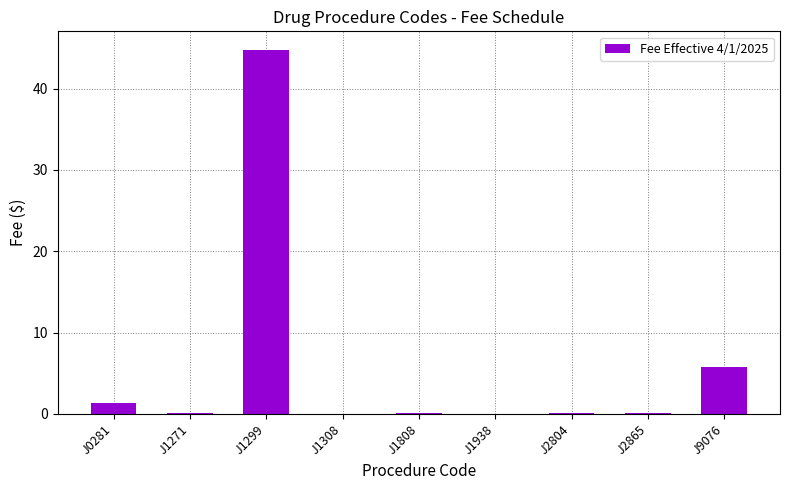

Which label corresponds to the largest value in the chart?

J1299